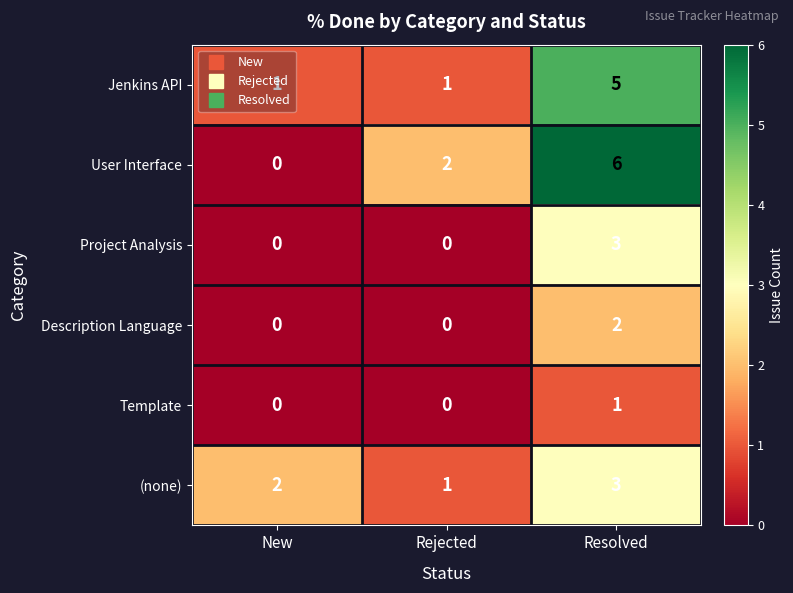

What is the difference between the Jenkins API values at Resolved and New?

4